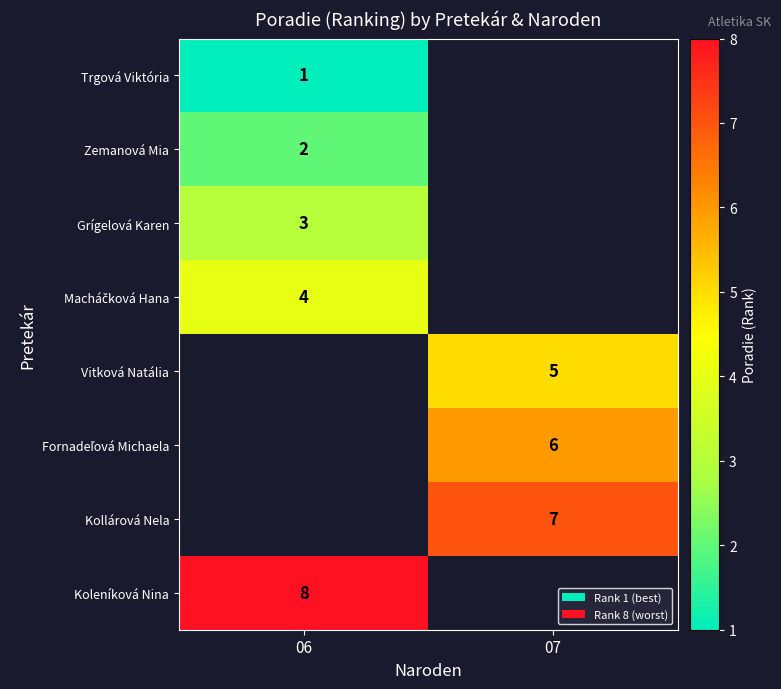

The Kollárová Nela series shows 7 at 07. True or false?

True